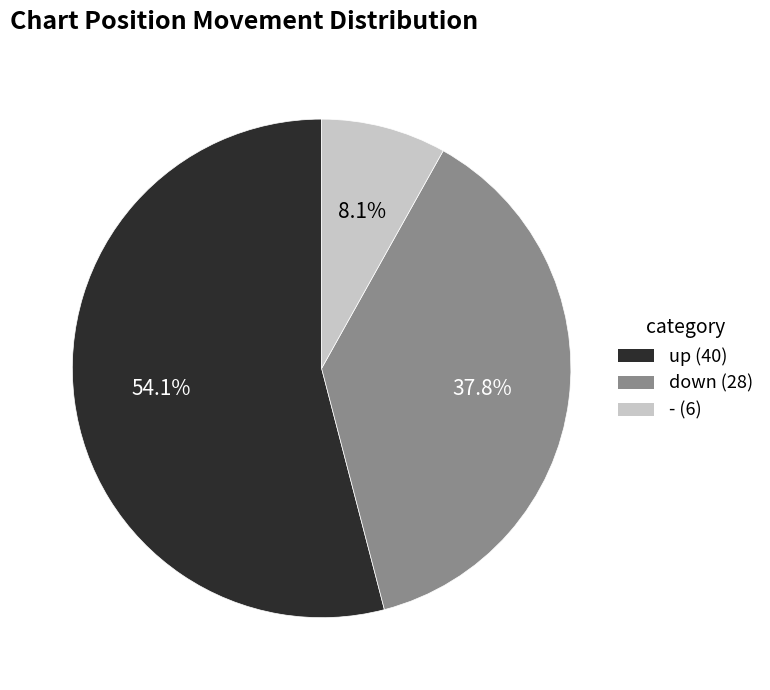

Do down and - together represent more than half of the pie?

No